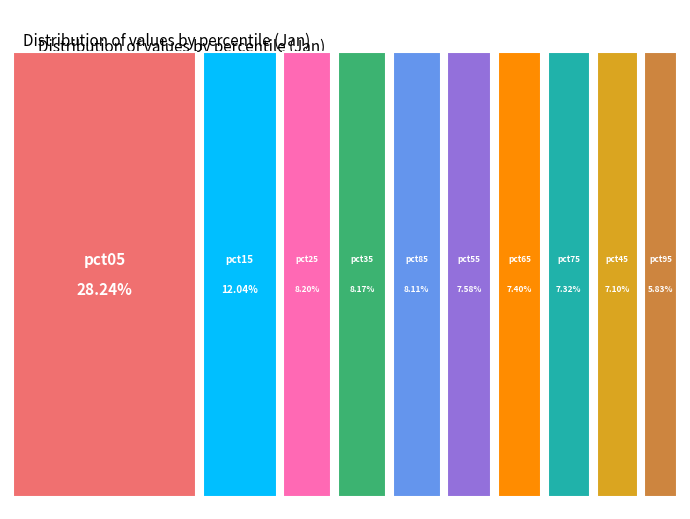

Is it true that pct85 is 1% of the pie?

False